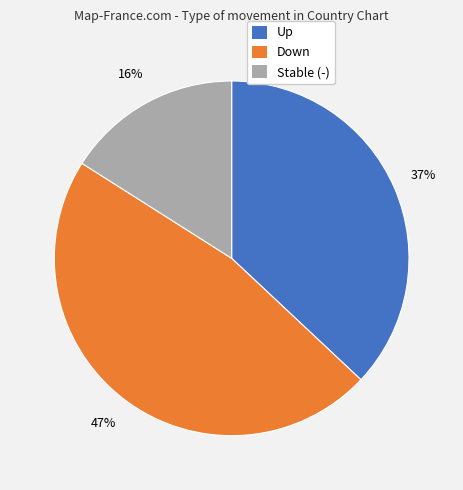

Is there any slice that represents more than half of the pie?

No